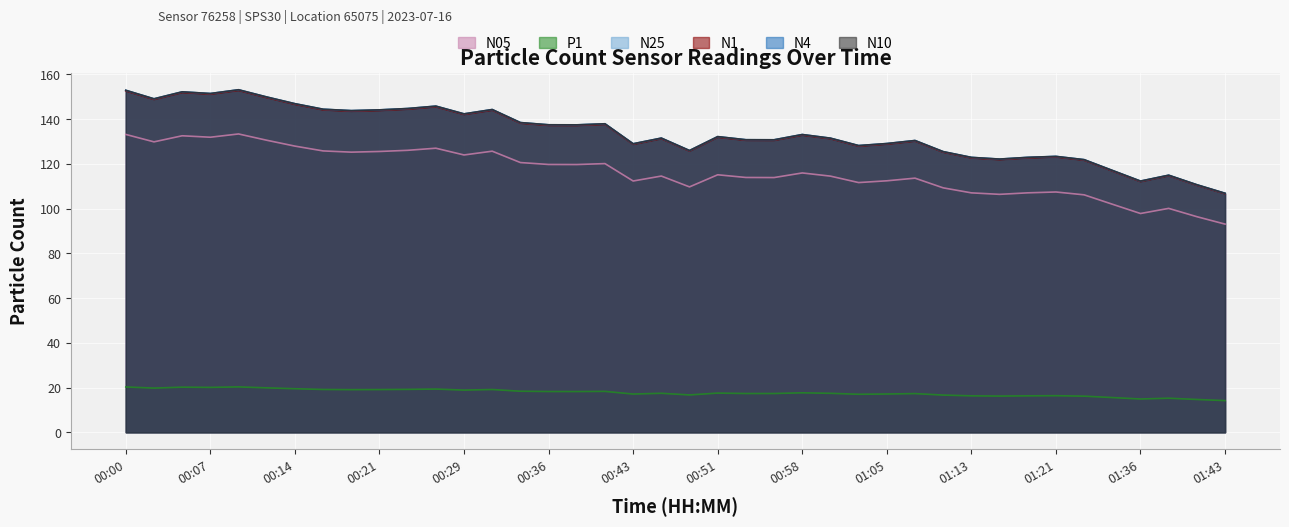

True or false: P1 and N1 cross at least once.

False